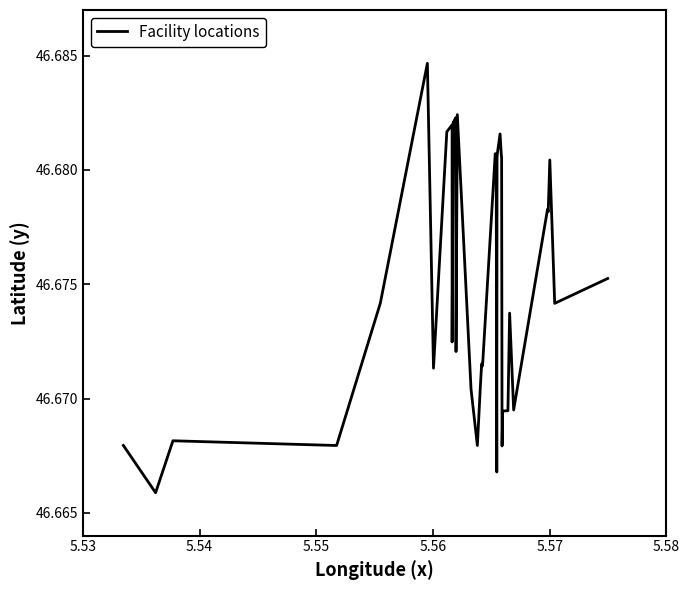

At which label is the value closest to 46?

5.54